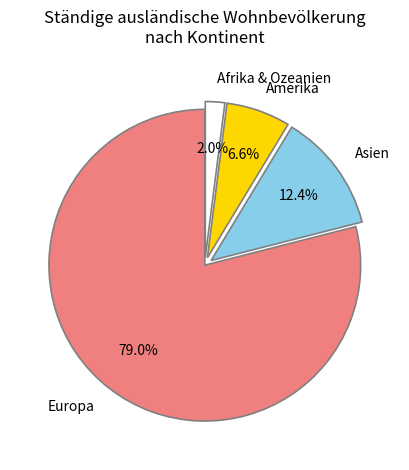

How many segments does this pie chart have?

4